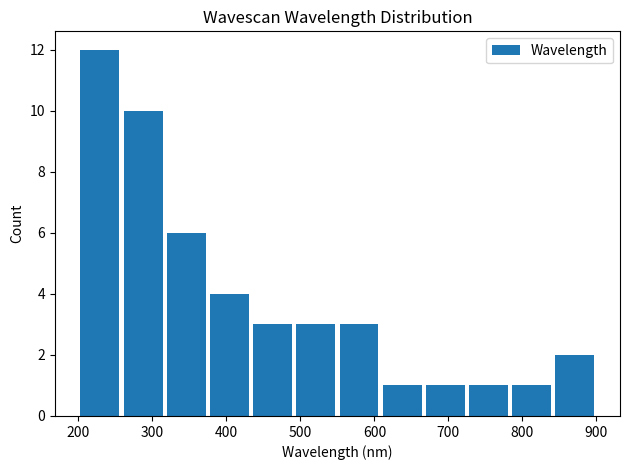

Reading left to right, list every bar in this chart as the range it spans on the x-axis followed by its height. Neither the bar edges nor the heights are printed on the chart, so give them approximately, as read against the axes.

200 to 260: 12
260 to 320: 10
320 to 380: 6
380 to 430: 4
430 to 490: 3
490 to 550: 3
550 to 610: 3
610 to 670: 1
670 to 730: 1
730 to 780: 1
780 to 840: 1
840 to 900: 2